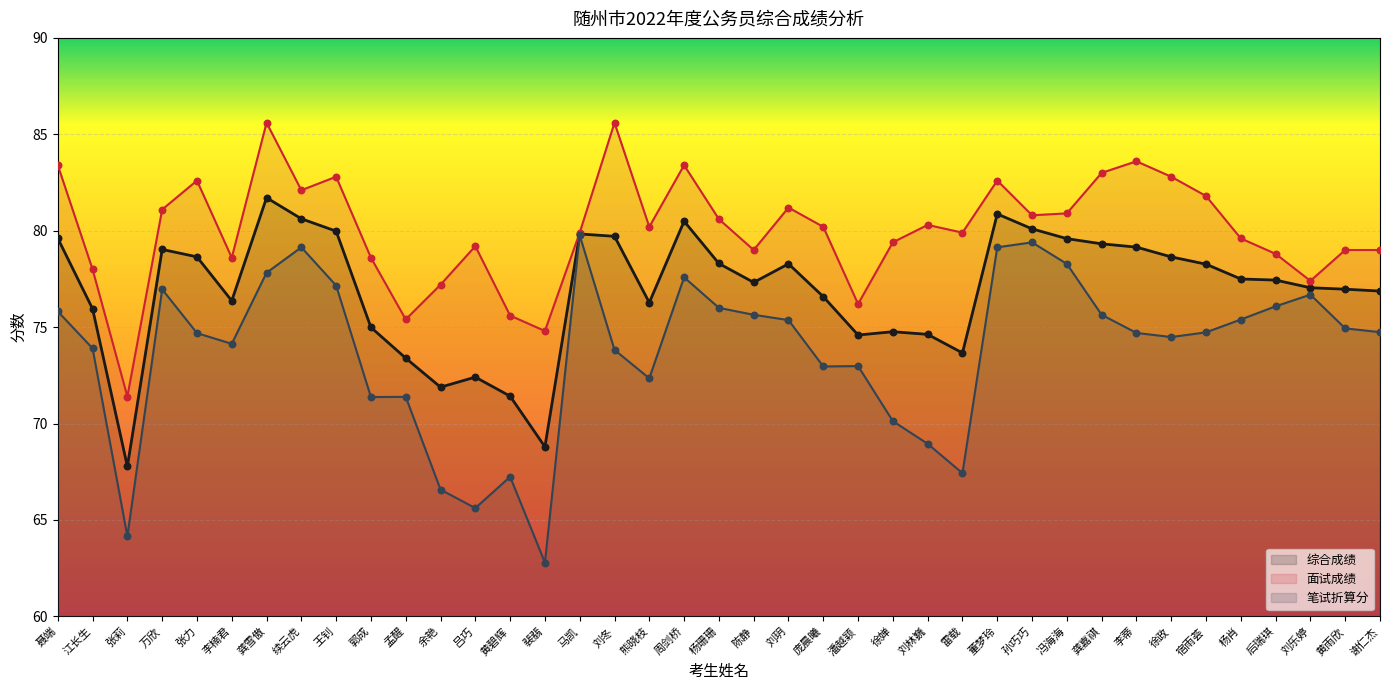

Which series has the widest spread of Y values?

笔试折算分